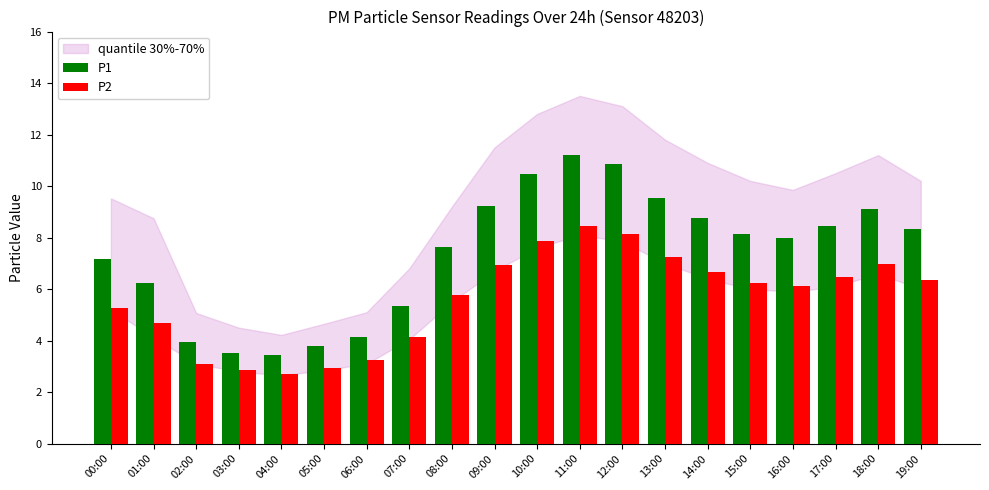

At which label does P2 reach its minimum?

04:00